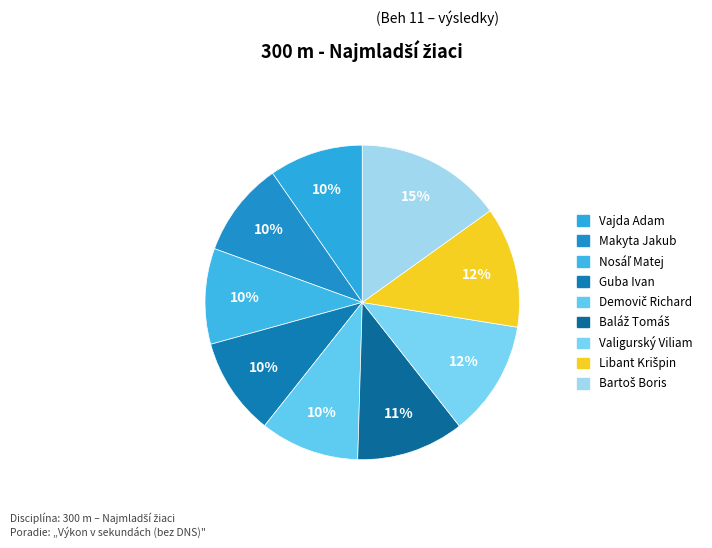

Is it true that Nosáľ Matej is 24% of the pie?

False